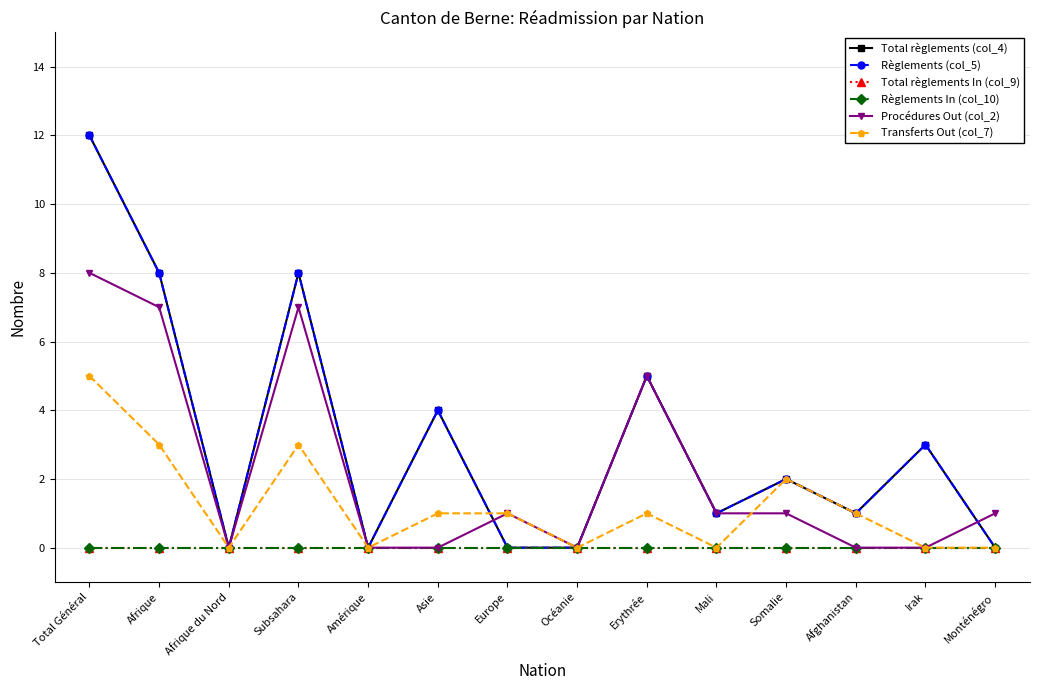

Does the chart have visible grid lines?

Yes